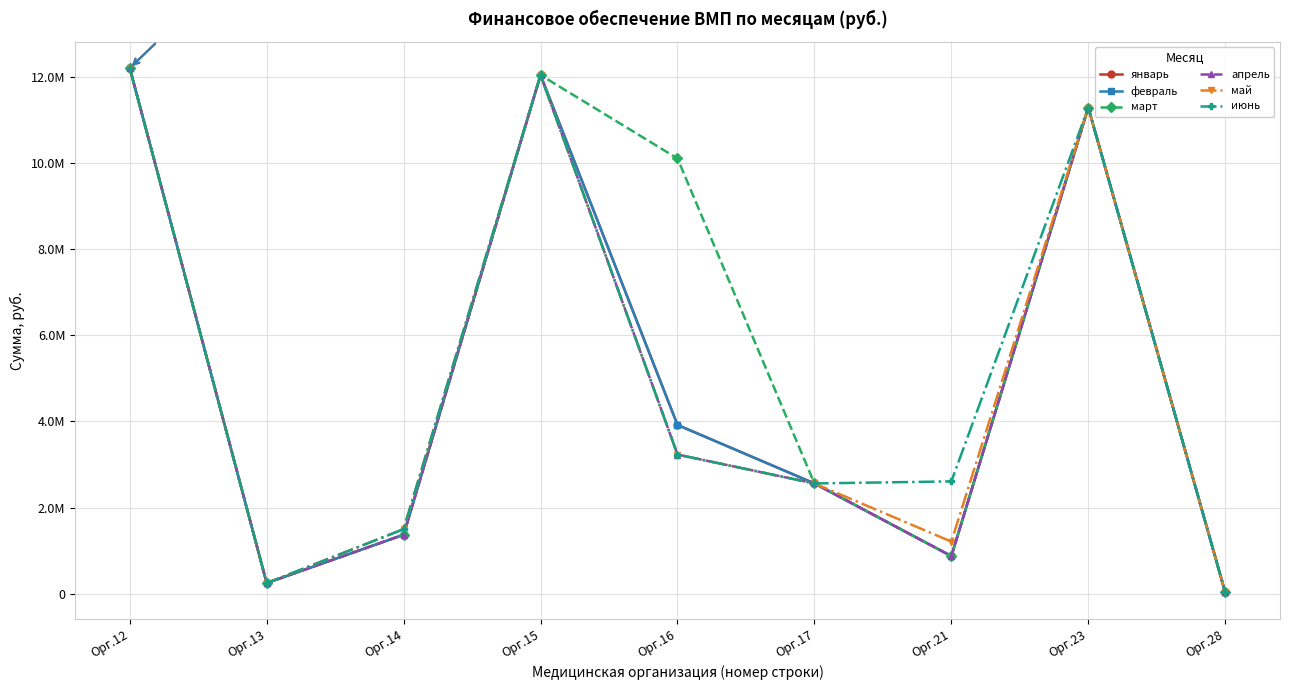

What value does the январь series have at Орг.21?

873338.0